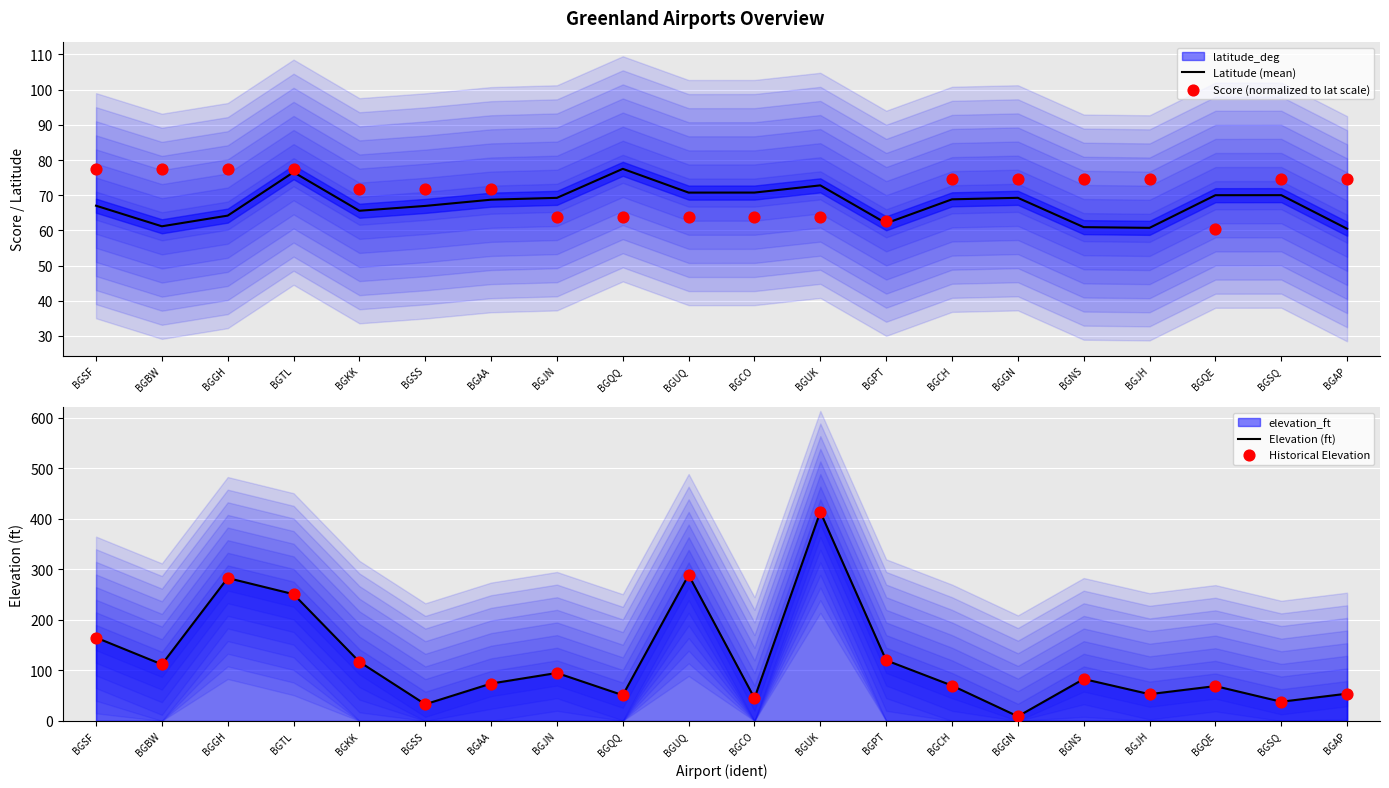

What are all the series names shown in the legend?

Latitude (mean), Score (normalized to lat scale), Elevation (ft), Historical Elevation